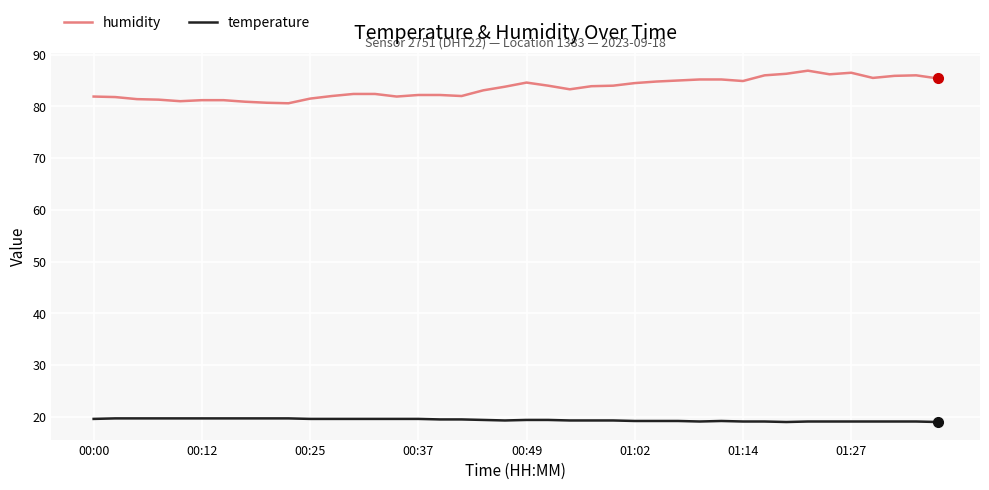

Which series has the widest spread of values?

humidity